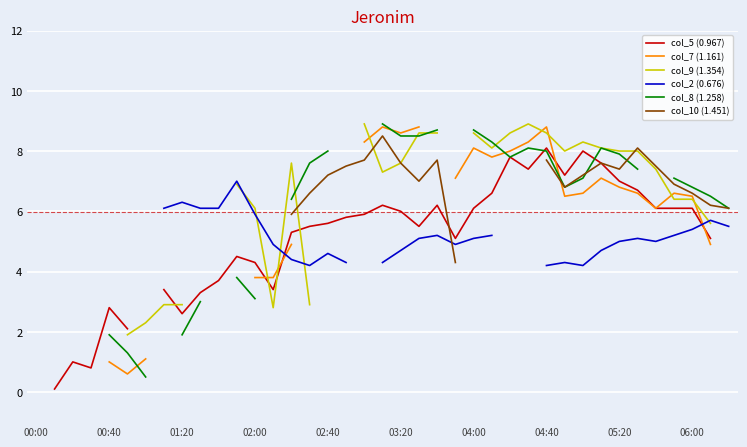

How many values in the col_5 (0.967) series exceed 5?

24